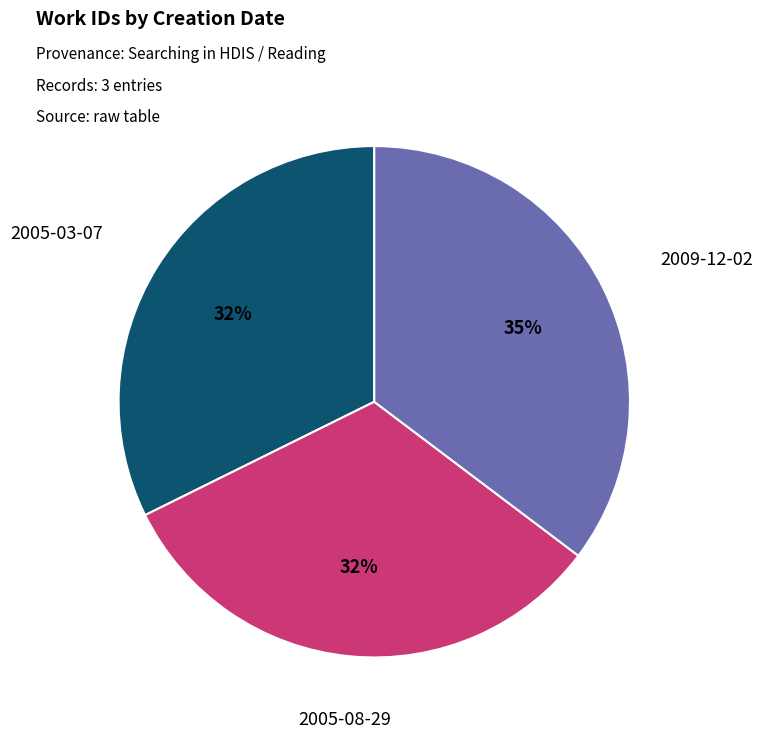

Which has a higher value, 2005-08-29 or 2009-12-02?

2009-12-02